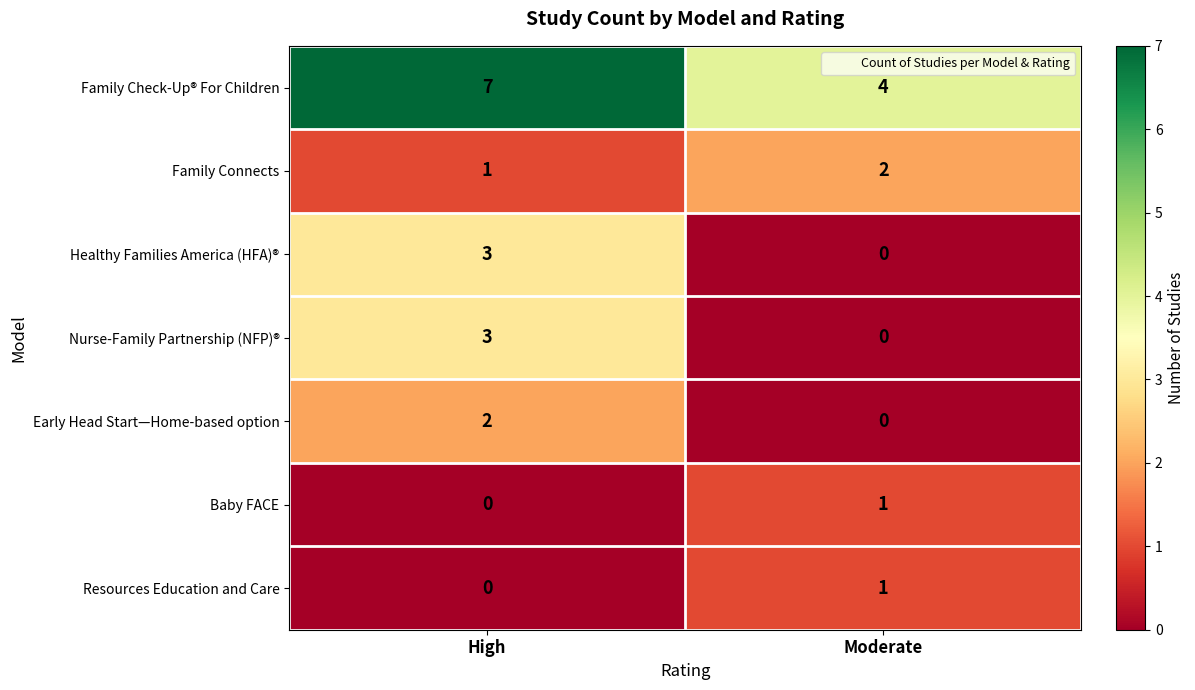

At which category is the sum across all series the highest?

High